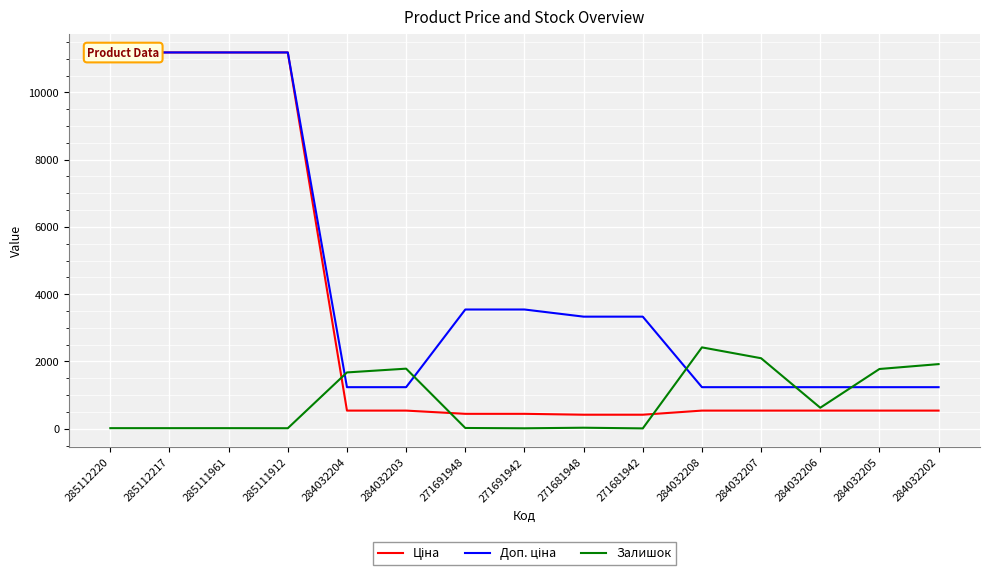

At which label does Залишок reach its peak?

284032208